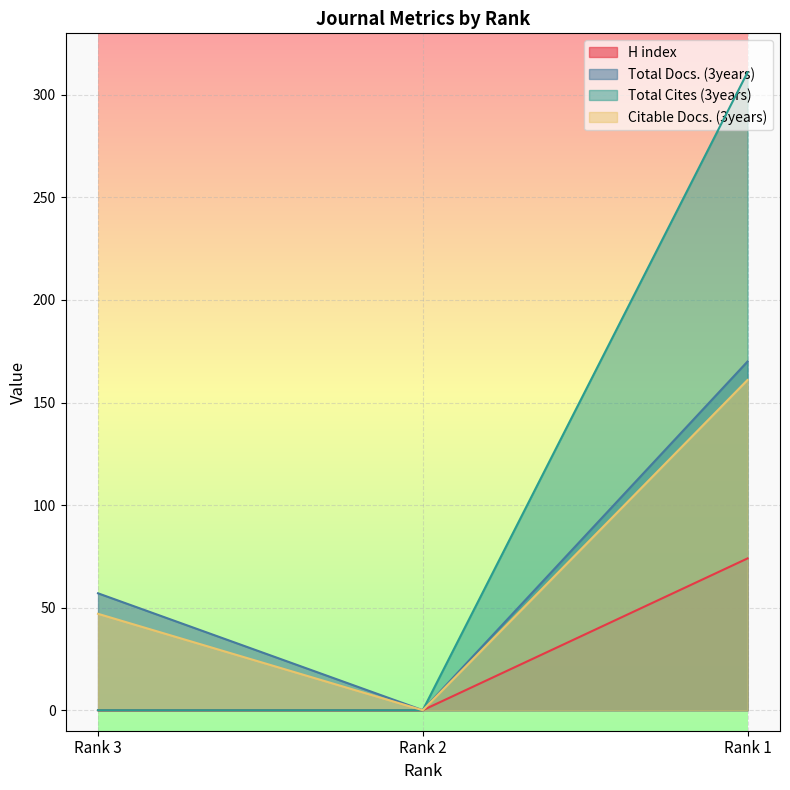

The value of Citable Docs. (3years) at Rank 1 is 161. True or false?

True